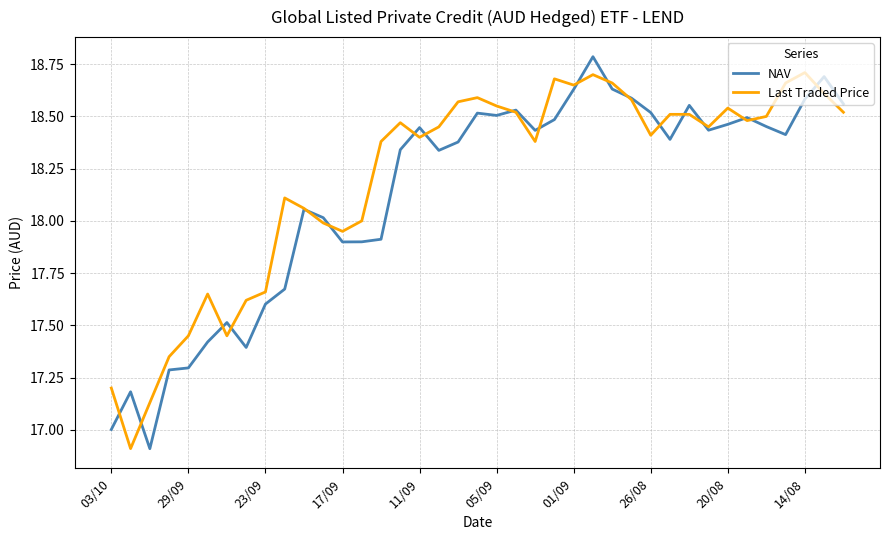

At how many categories does at least one series exceed 17?

39